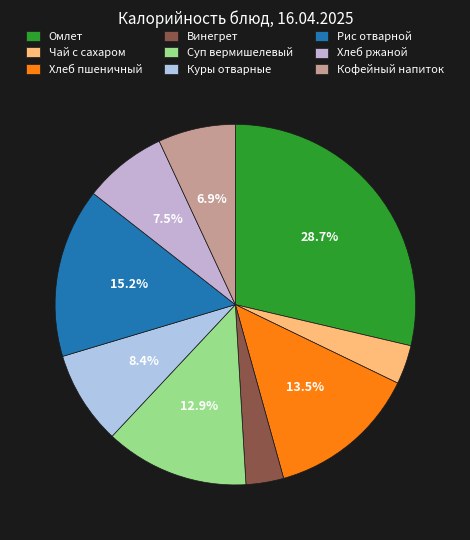

Is it true that Омлет is 39% of the pie?

False